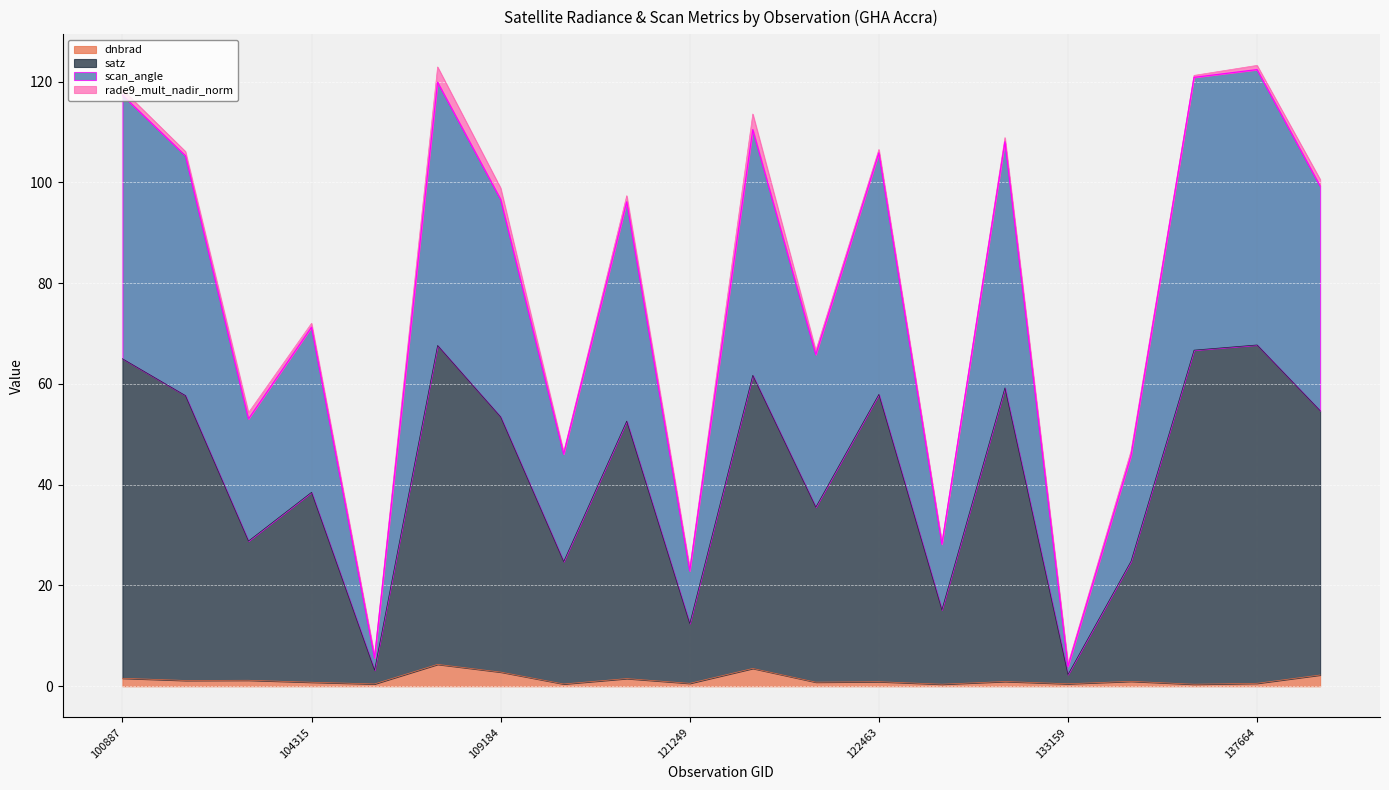

True or false: scan_angle and satz intersect in this chart.

False